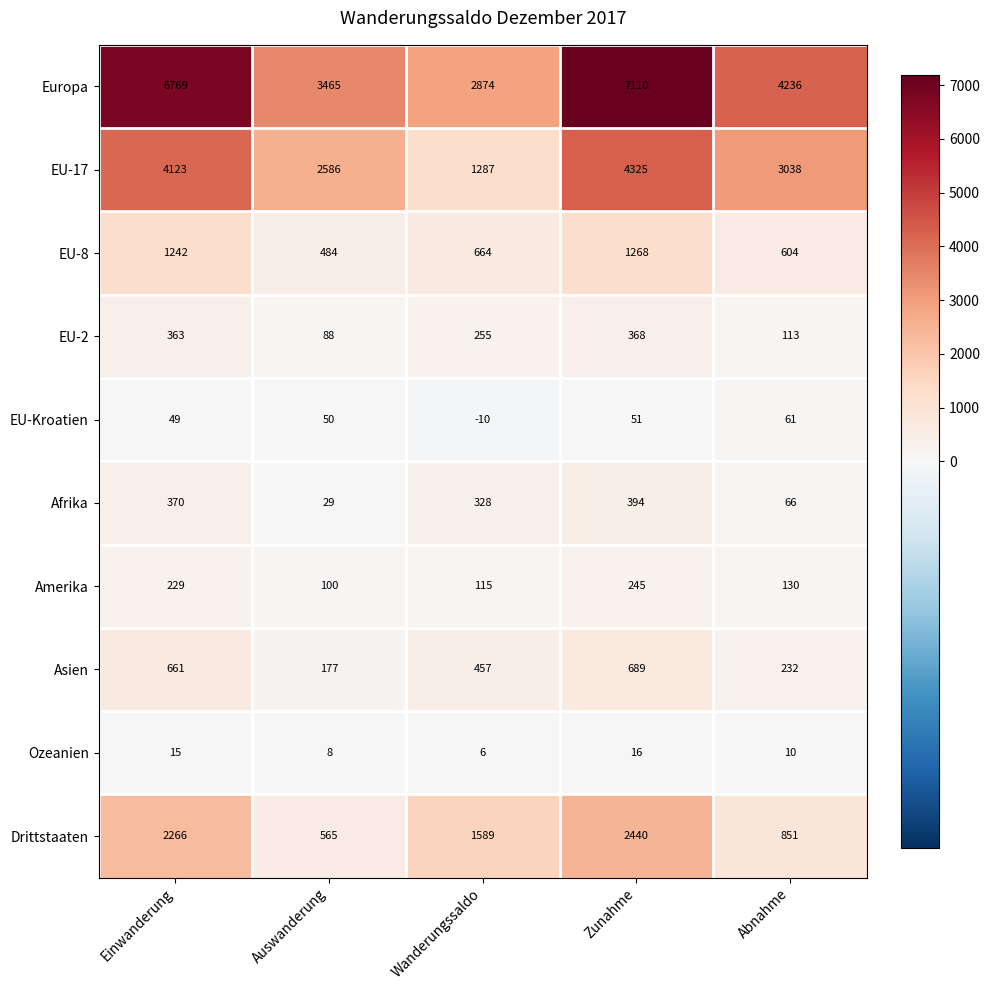

What is the difference between the EU-2 values at Abnahme and Einwanderung?

250